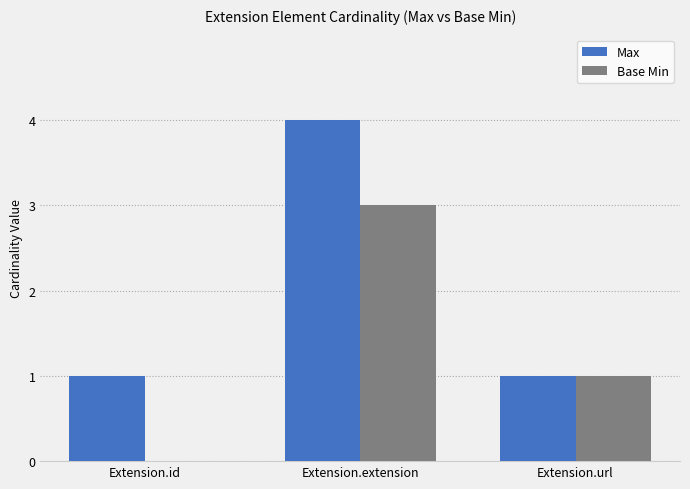

Between Extension.id and Extension.url, which series saw the biggest shift?

Base Min